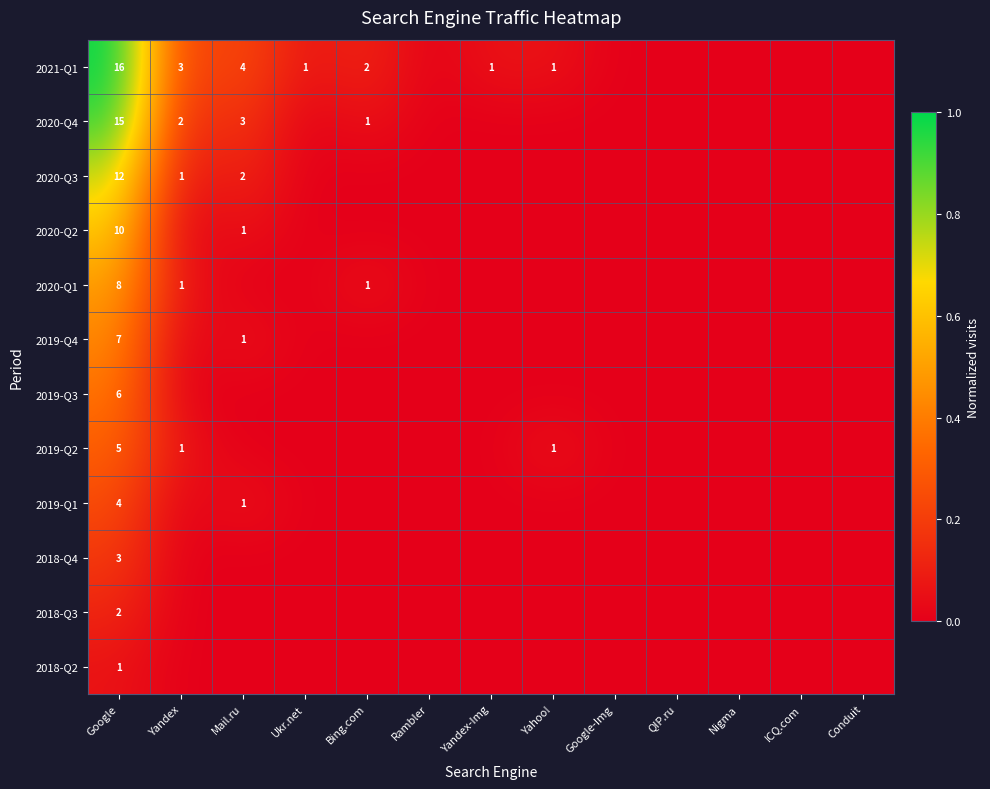

The 2019-Q2 series shows 0 at Yahoo!. True or false?

False